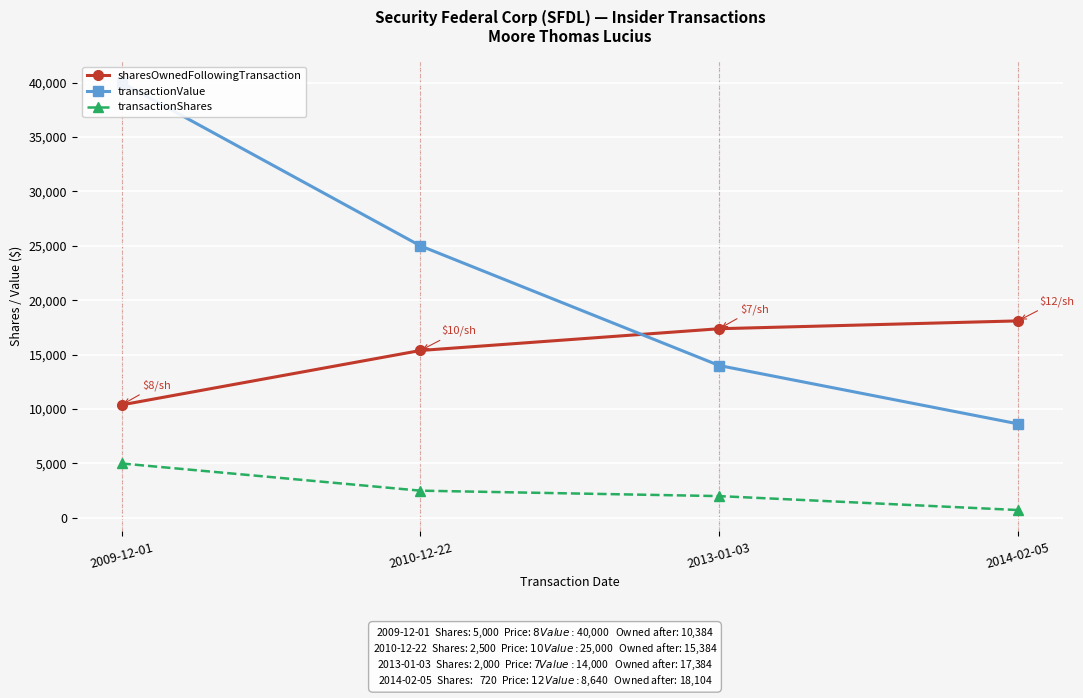

What is the spread (max minus min) of values at 2010-12-22?

22500